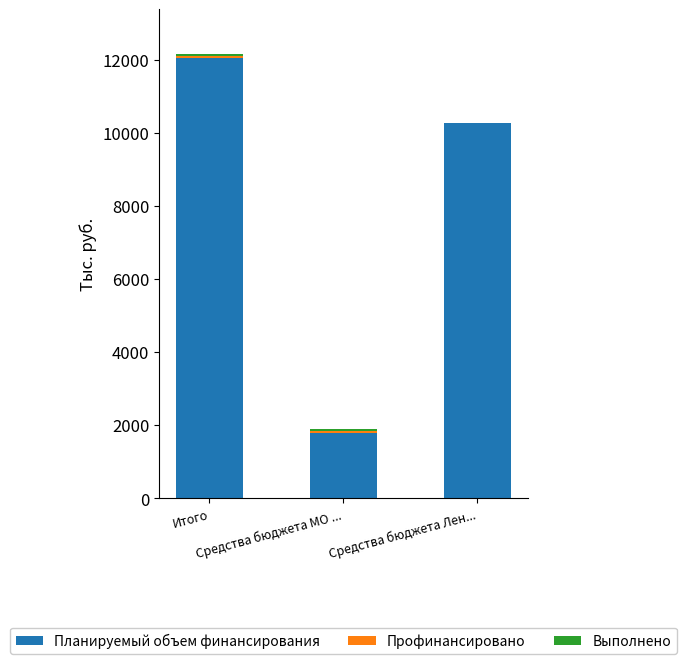

What is the label of the 3rd bar from the right?

Итого